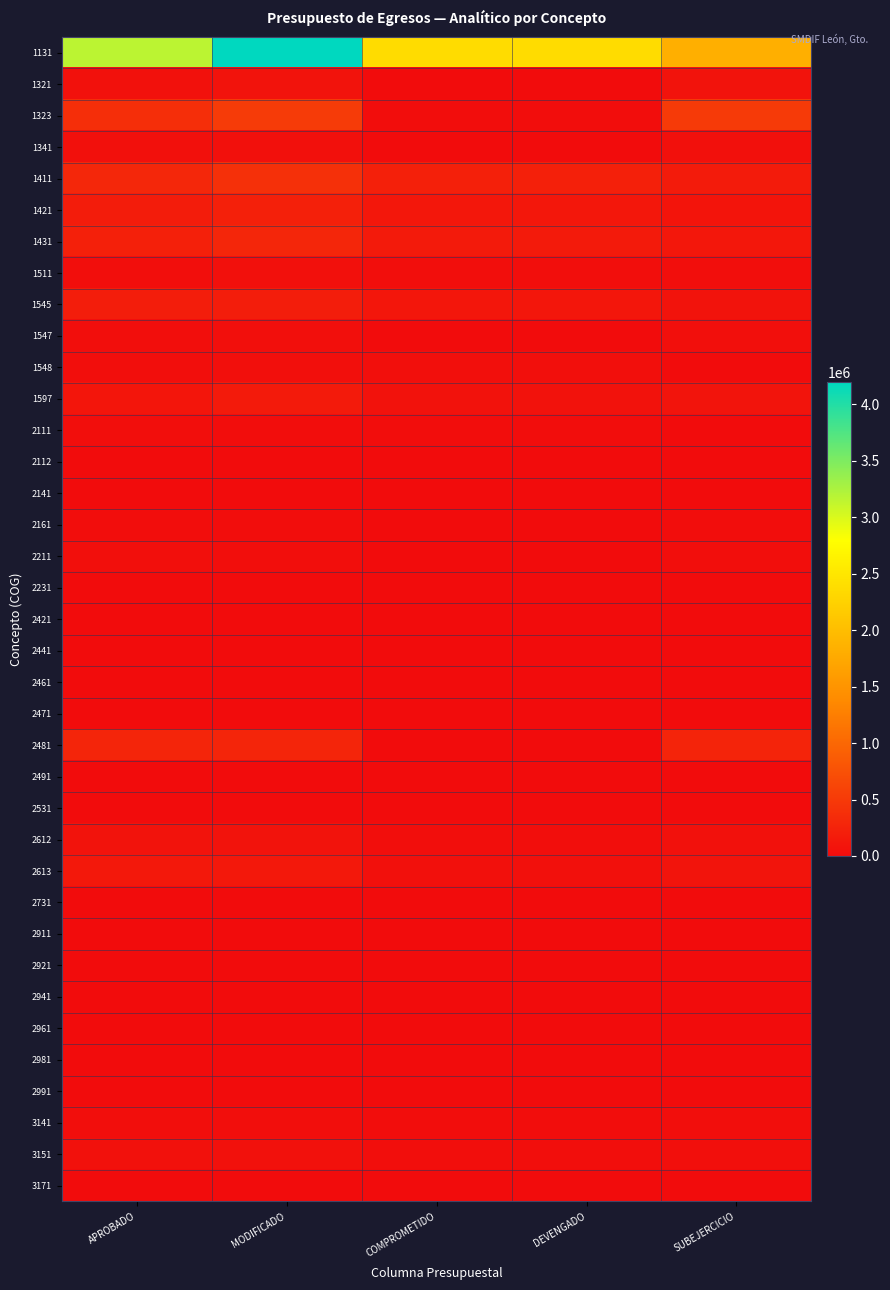

At MODIFICADO, list the series in order from largest to smallest.

1131, 1323, 1411, 1431, 2481, 1421, 1545, 1597, 2613, 1321, 2612, 3151, 1341, 1511, 1547, 1548, 2211, 3141, 2111, 2161, 2112, 3171, 2141, 2421, 2441, 2461, 2491, 2471, 2941, 2231, 2961, 2531, 2981, 2911, 2731, 2921, 2991